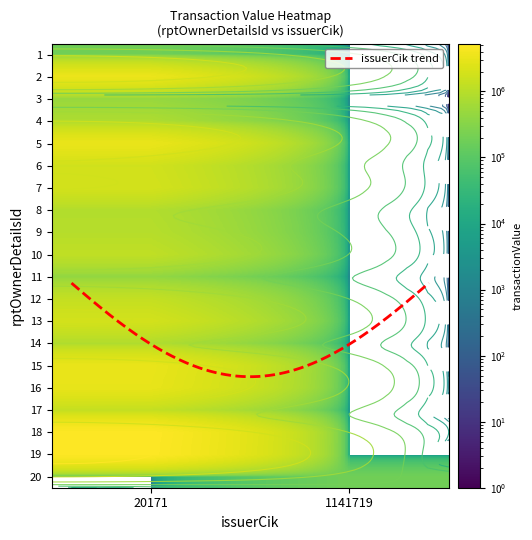

What is the sum of all 5 values?

3260056